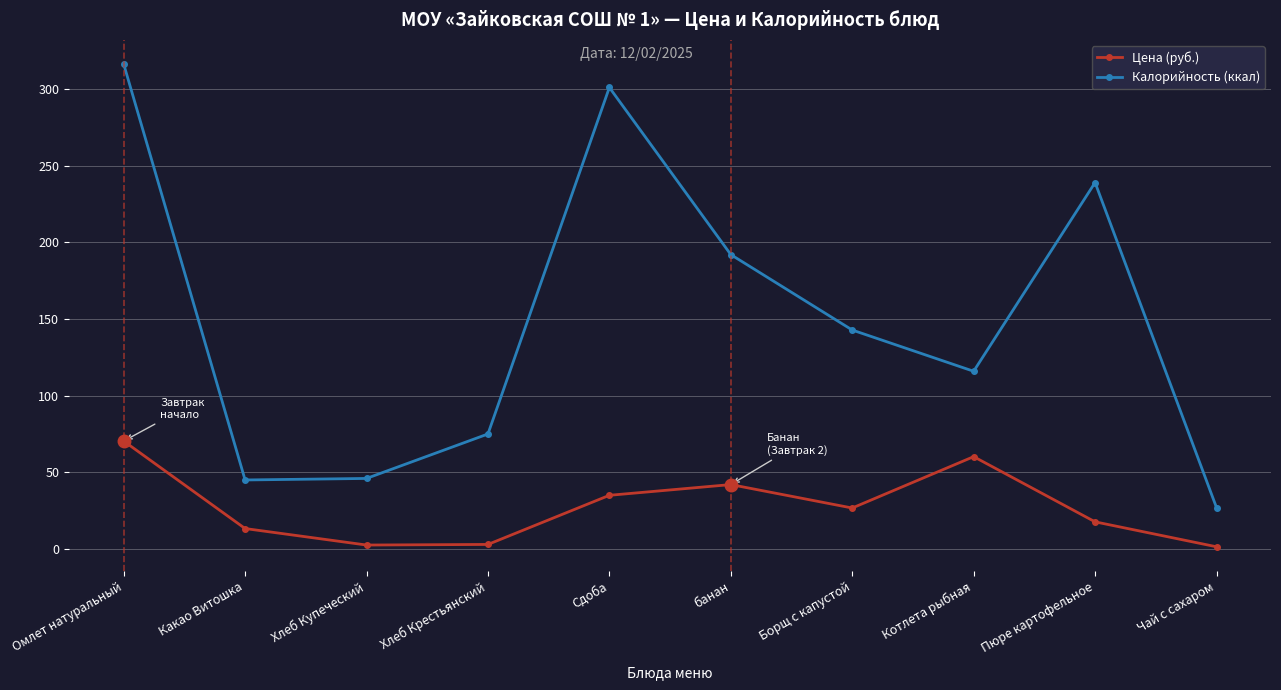

True or false: Цена (руб.) and Калорийность (ккал) cross at least once.

False